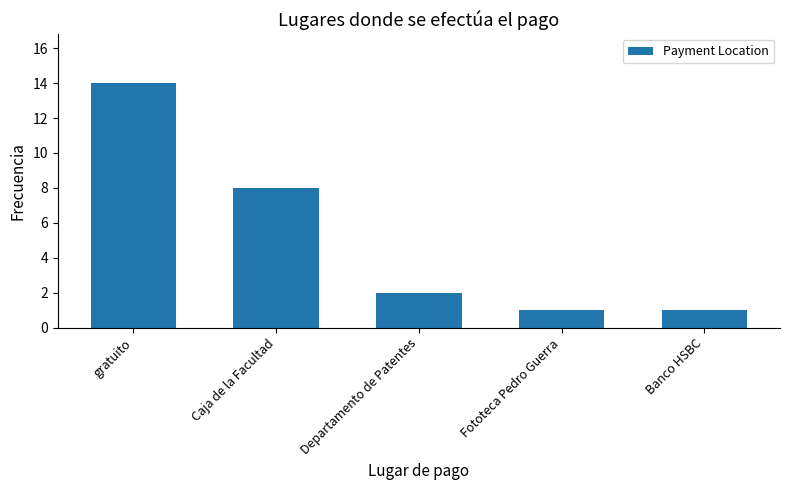

Reading left to right, what are all the values shown in this chart?

gratuito=14	Caja de la Facultad=8	Departamento de Patentes=2	Fototeca Pedro Guerra=1	Banco HSBC=1